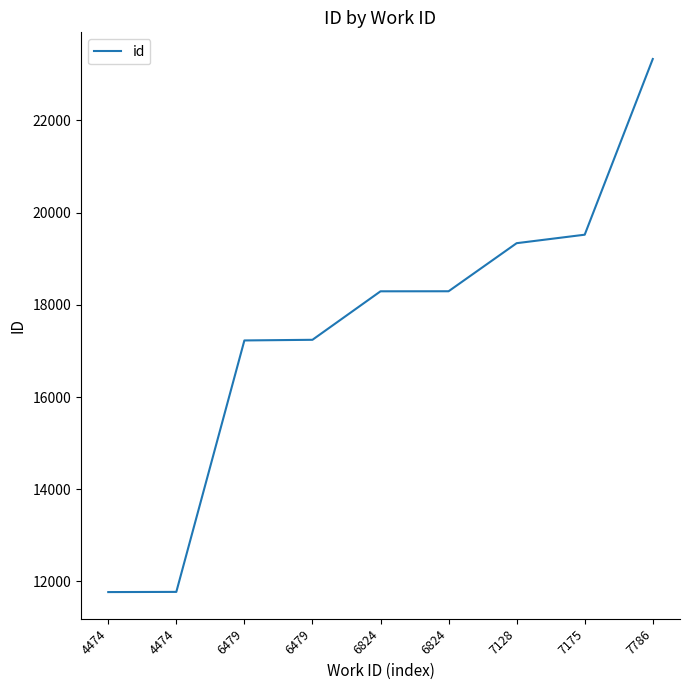

What is the value of the 5th point from the left?

18293